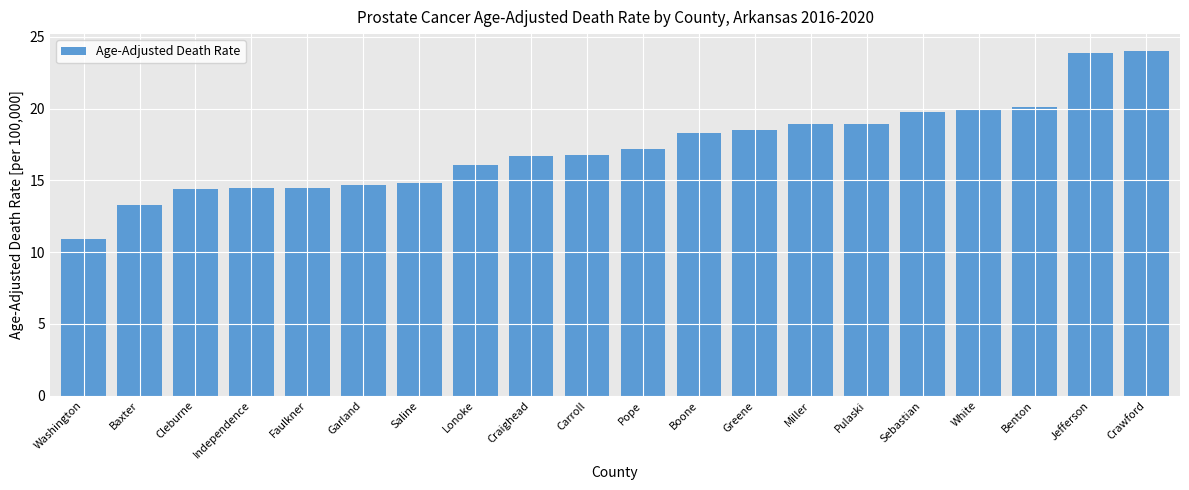

Read the value at Boone.

18.3